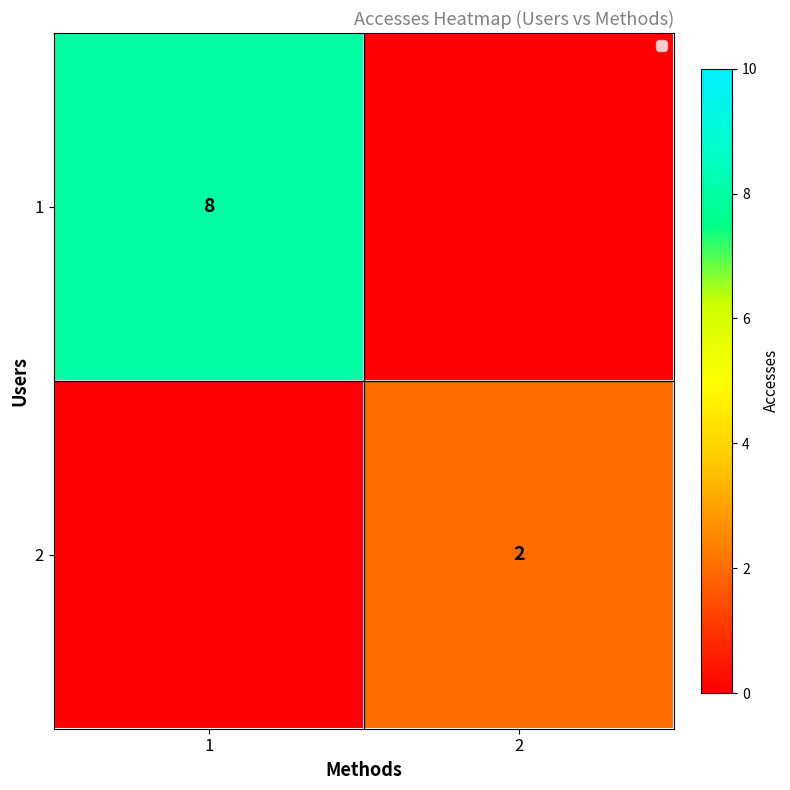

Is it true that 2 equals 3 at 2?

False